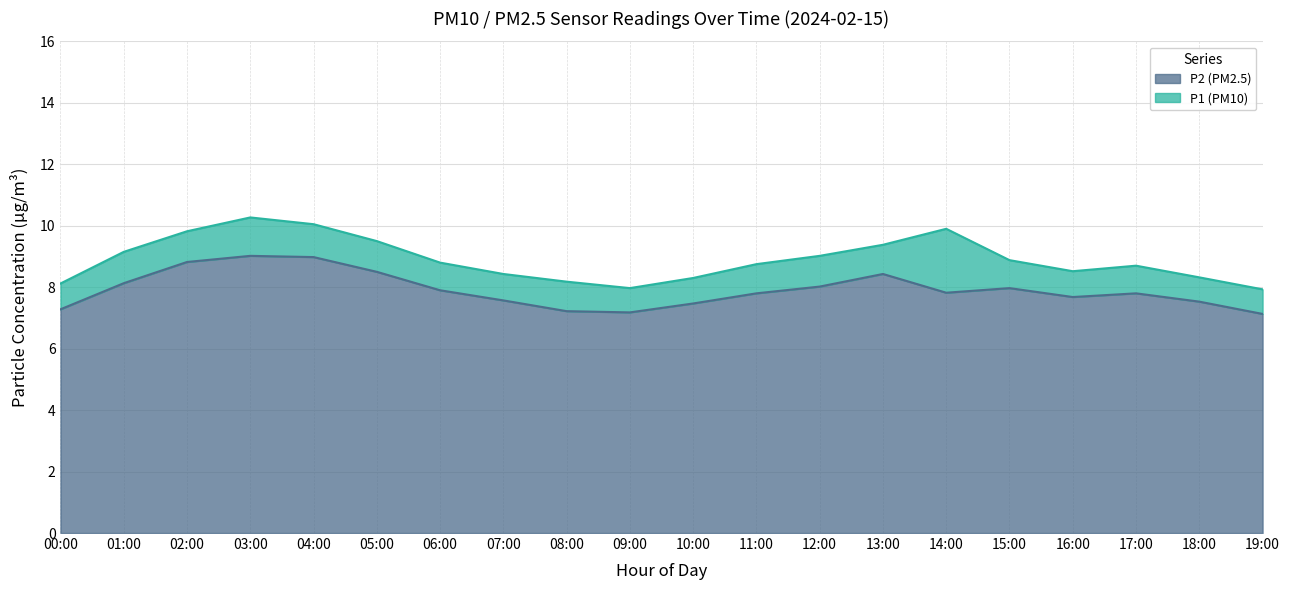

Does the chart display data point markers on the line(s)?

No